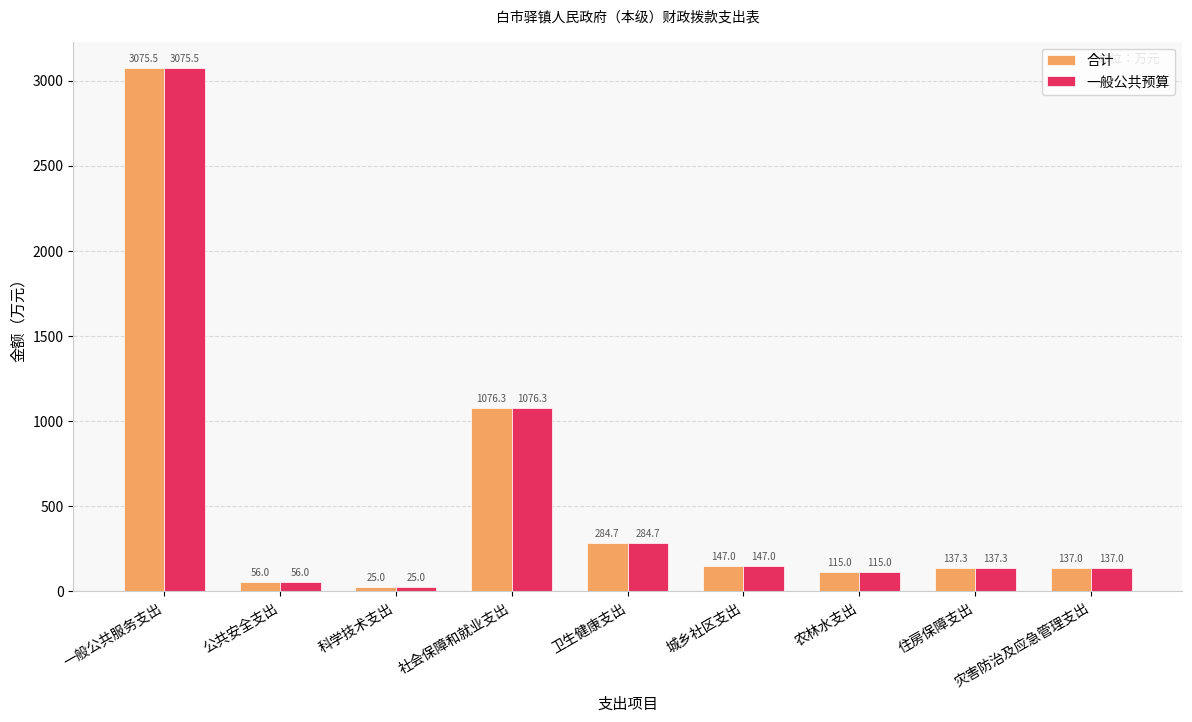

What is the difference between the maximum and minimum values in the 一般公共预算 series?

3050.5